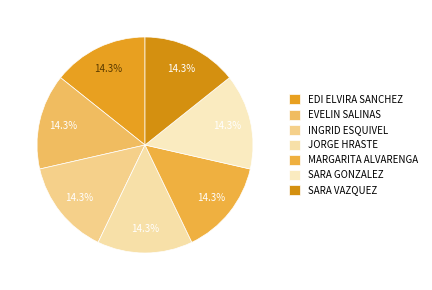

What portion of the pie excludes MARGARITA ALVARENGA?

85.7%